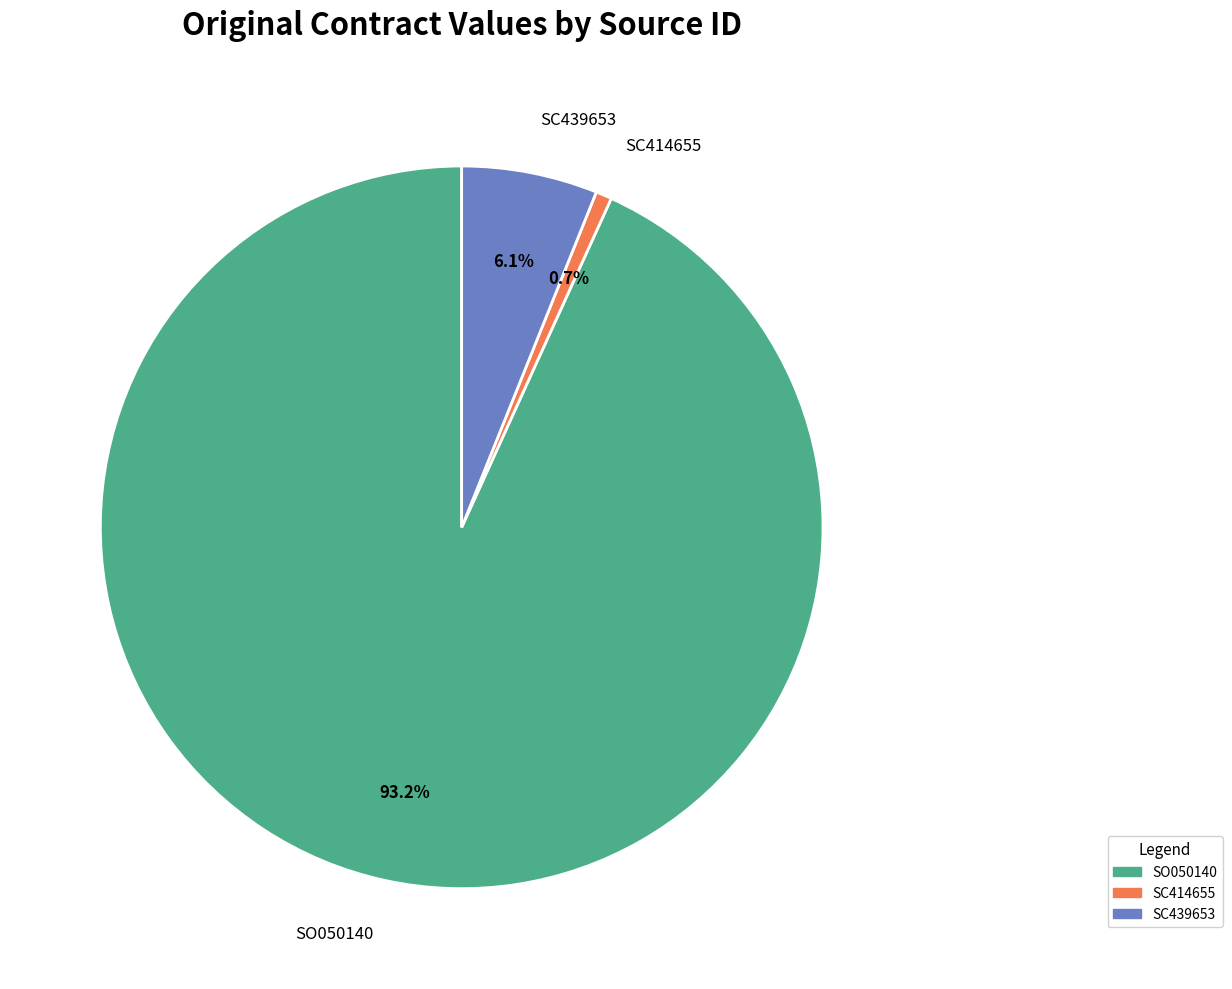

What percentage is NOT represented by SO050140?

6.8%